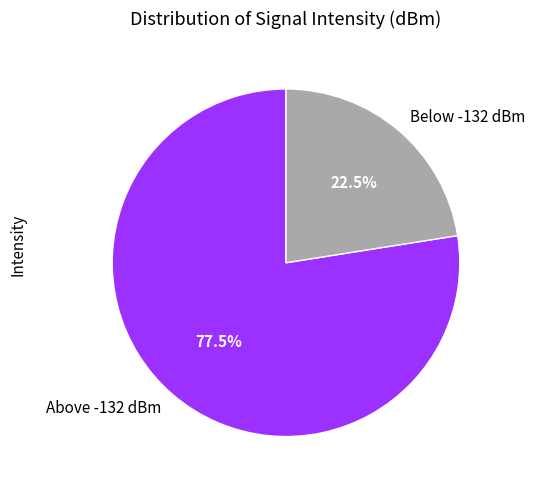

Combined, what portion of the pie is Above -132 dBm and Below -132 dBm?

100.0%